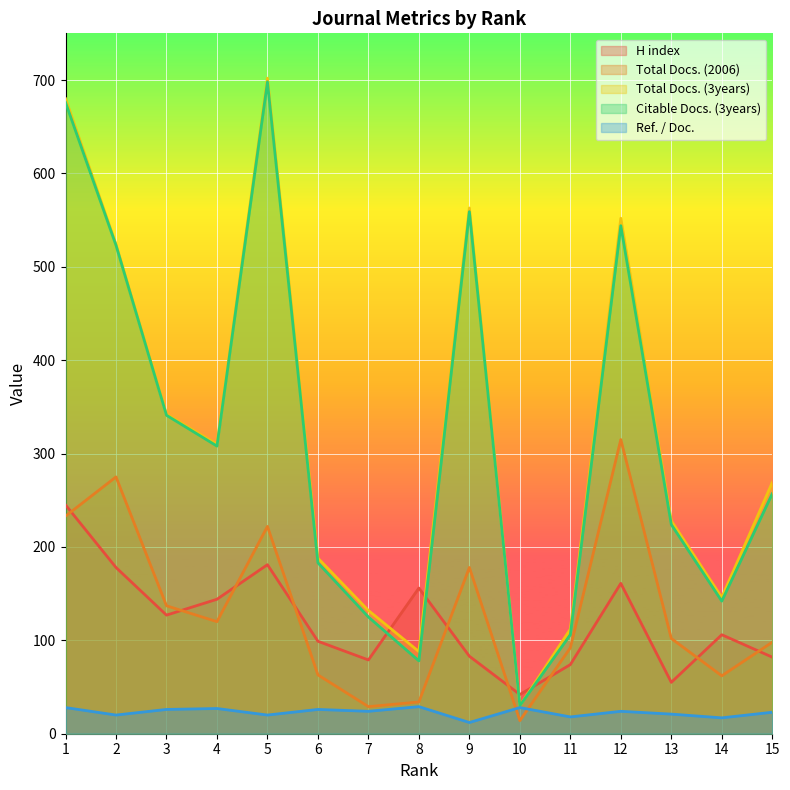

How many times do H index and Total Docs. (3years) cross each other?

4